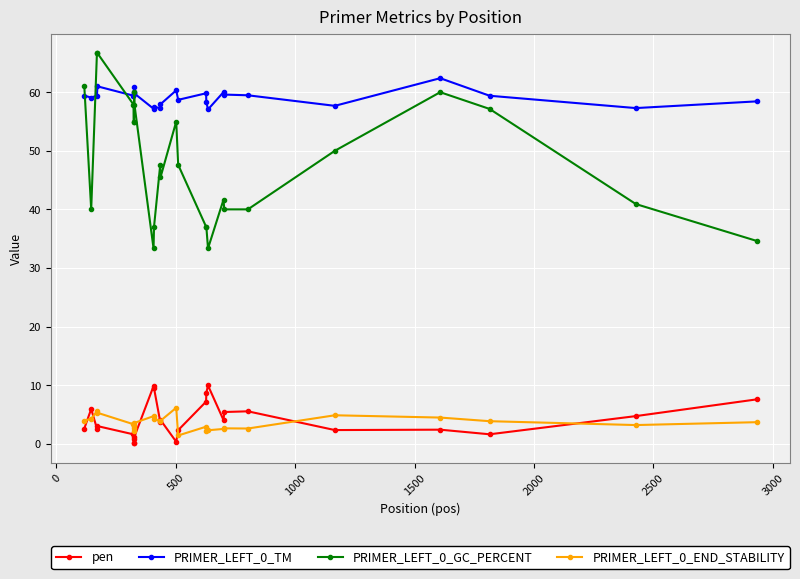

True or false: pen and PRIMER_LEFT_0_GC_PERCENT intersect in this chart.

False